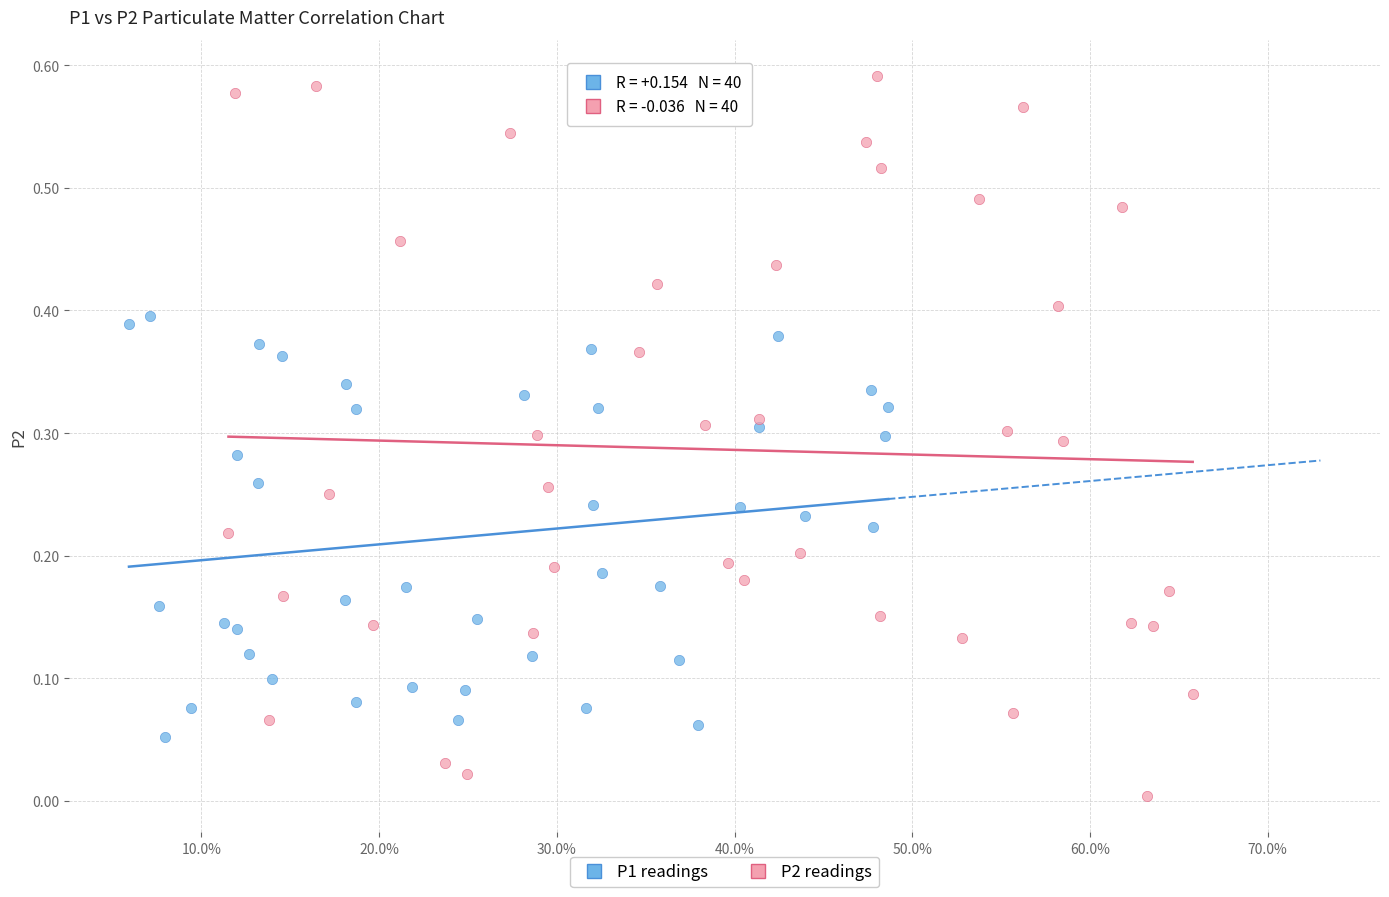

Which series reaches the minimum Y coordinate?

P2 readings